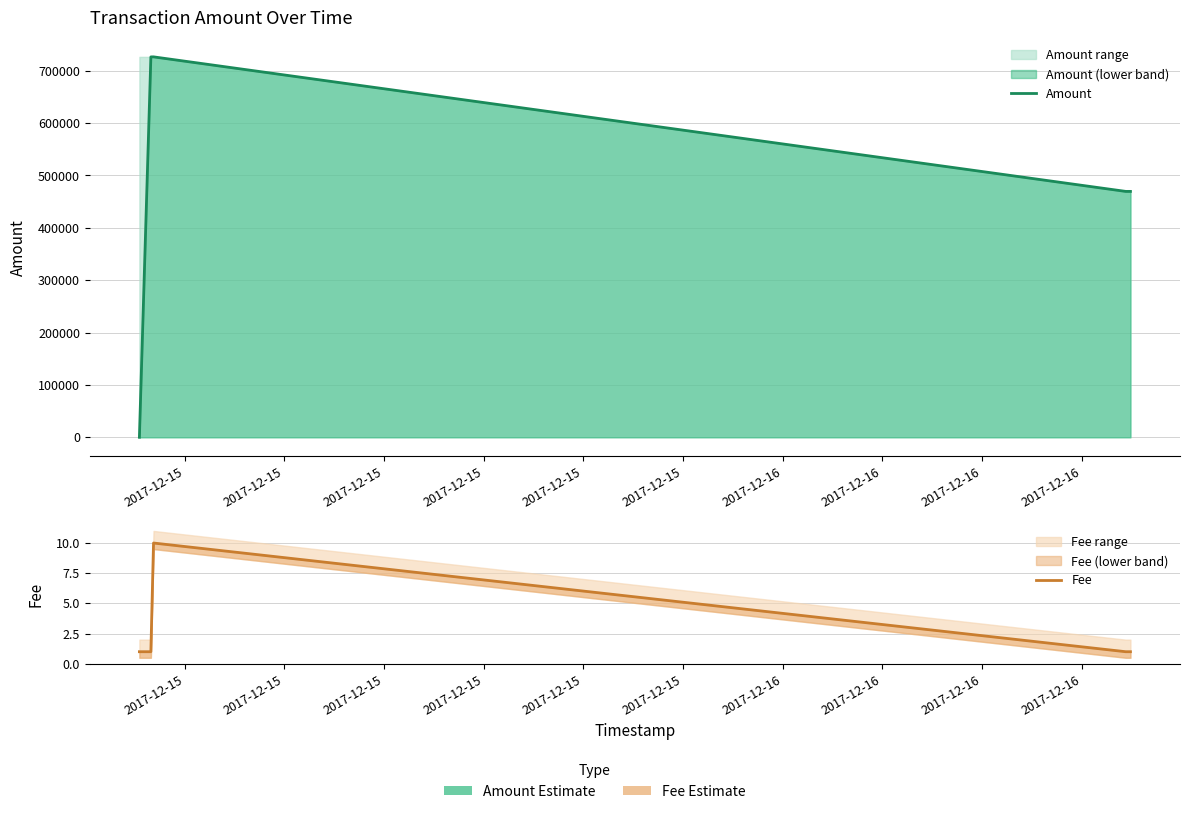

True or false: Fee and Amount cross at least once.

False